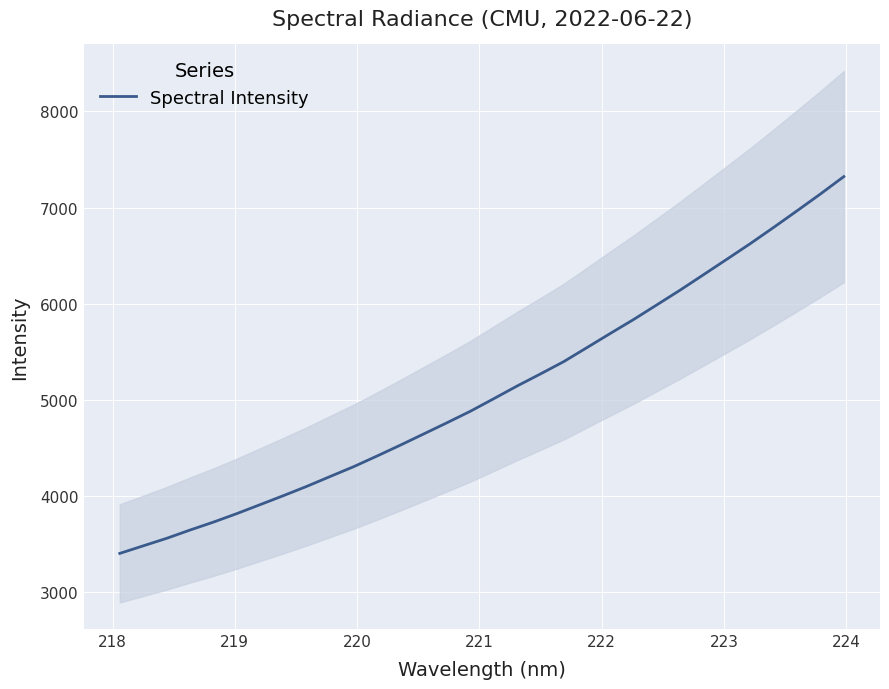

True or false: there are more than 2 points higher than both neighbors.

False